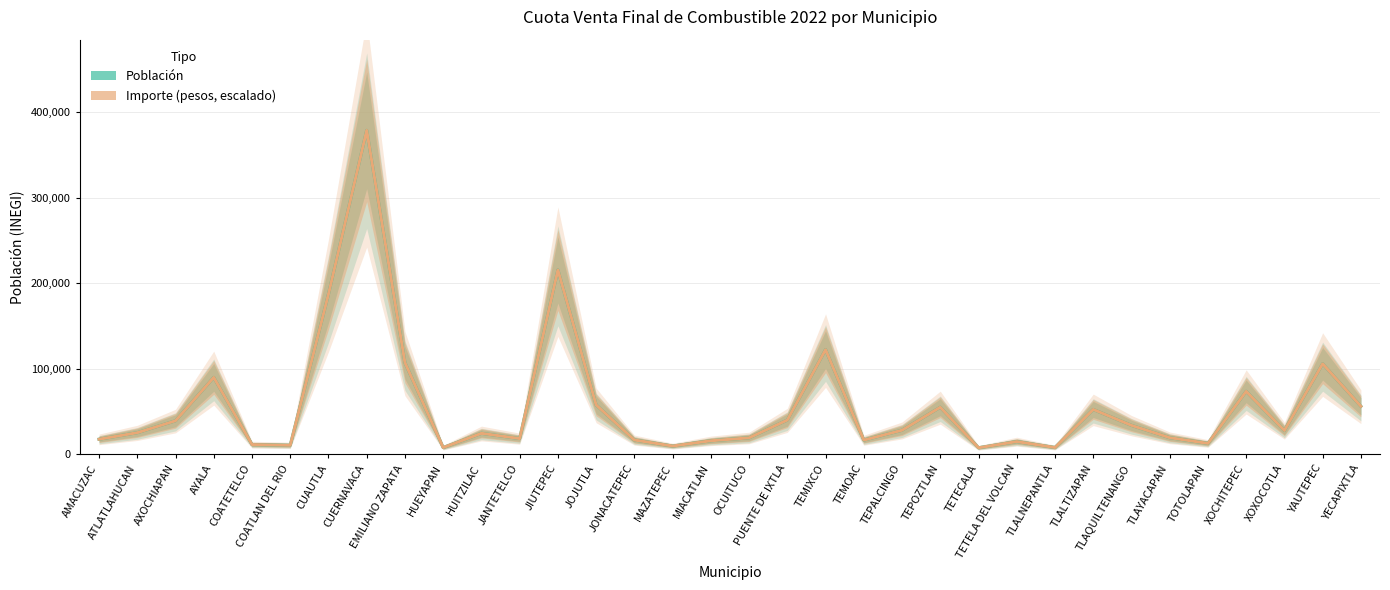

In Importe (pesos, escalado), how many points are higher than both neighbors (excluding endpoints)?

10